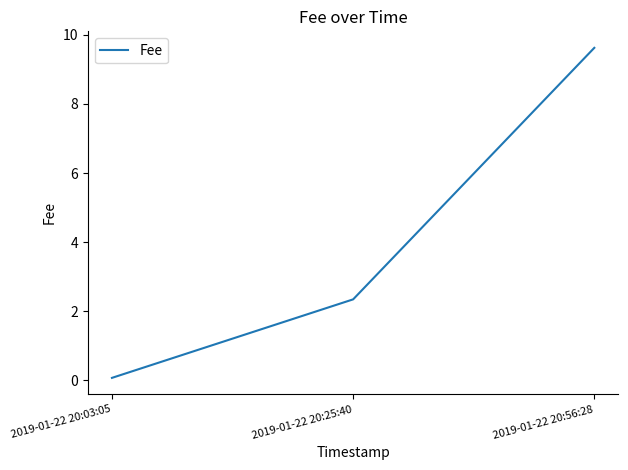

At which label is the value closest to 4?

2019-01-22 20:25:40